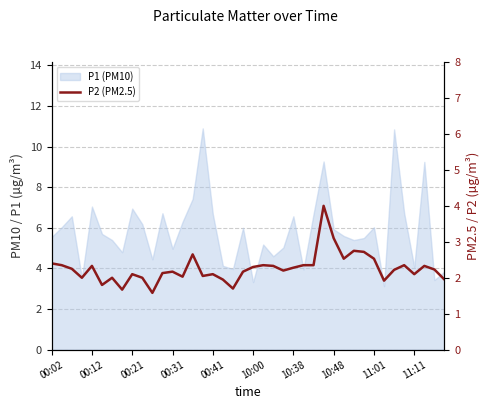

What is the change in value from 00:31 to 10:48?

+0.9